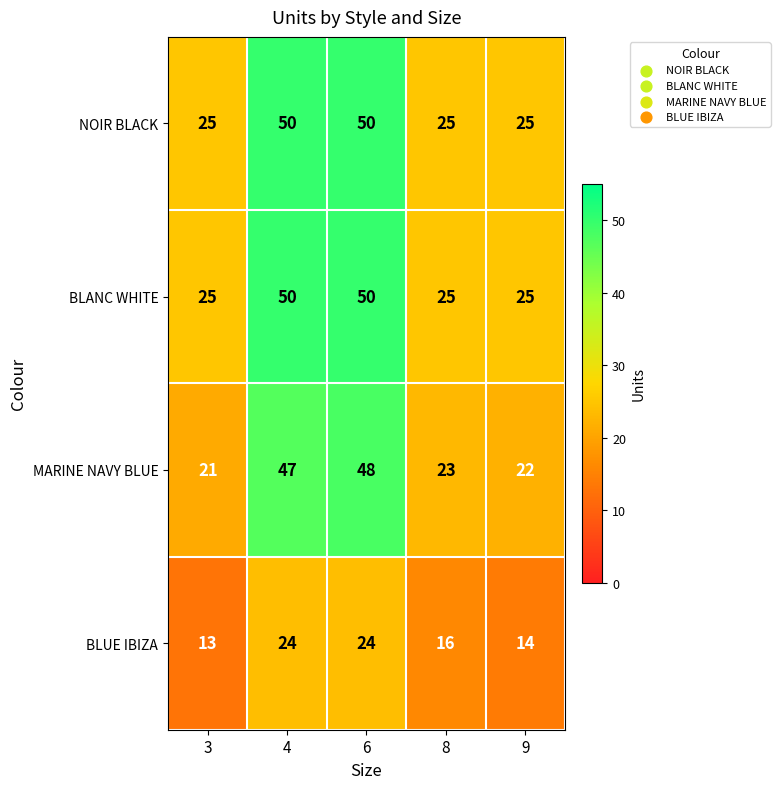

What is the difference between the highest and lowest values at 4?

26